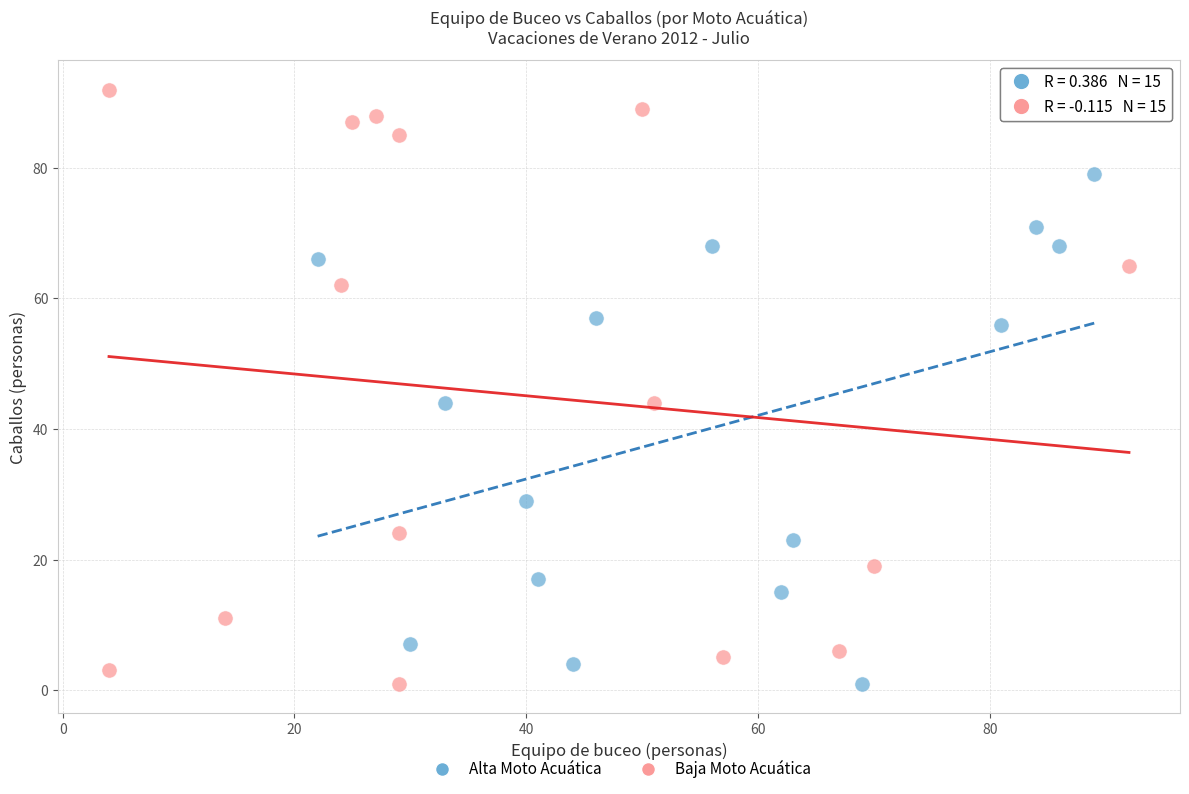

Which series has the widest spread of Y values?

Baja Moto Acuática